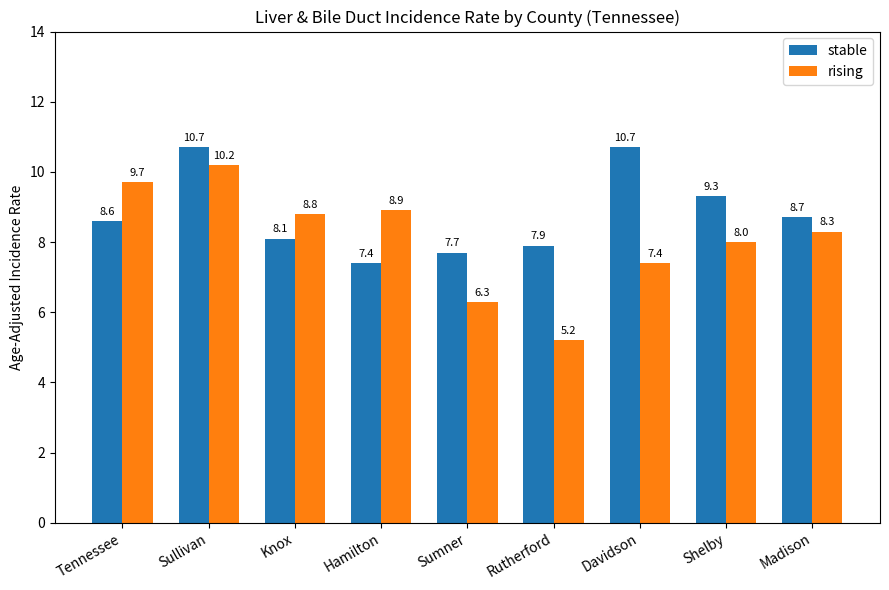

What is the average value of the rising series?

8.1